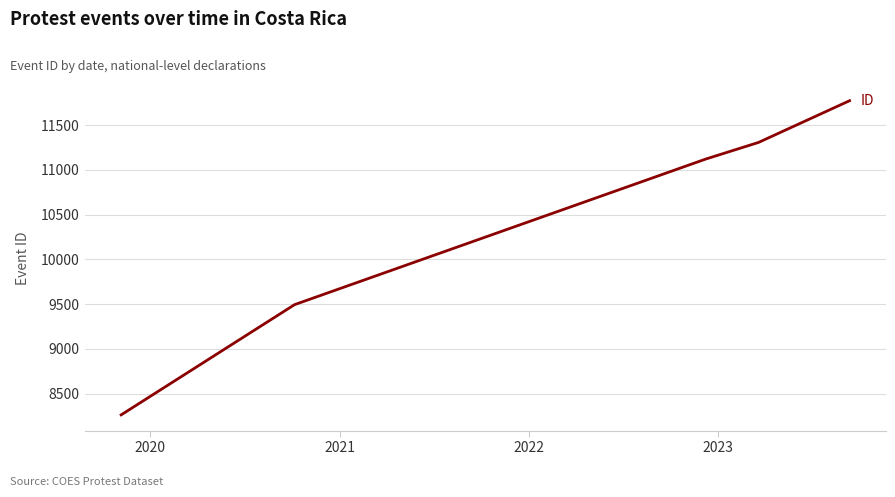

What is the smallest value displayed?

8261